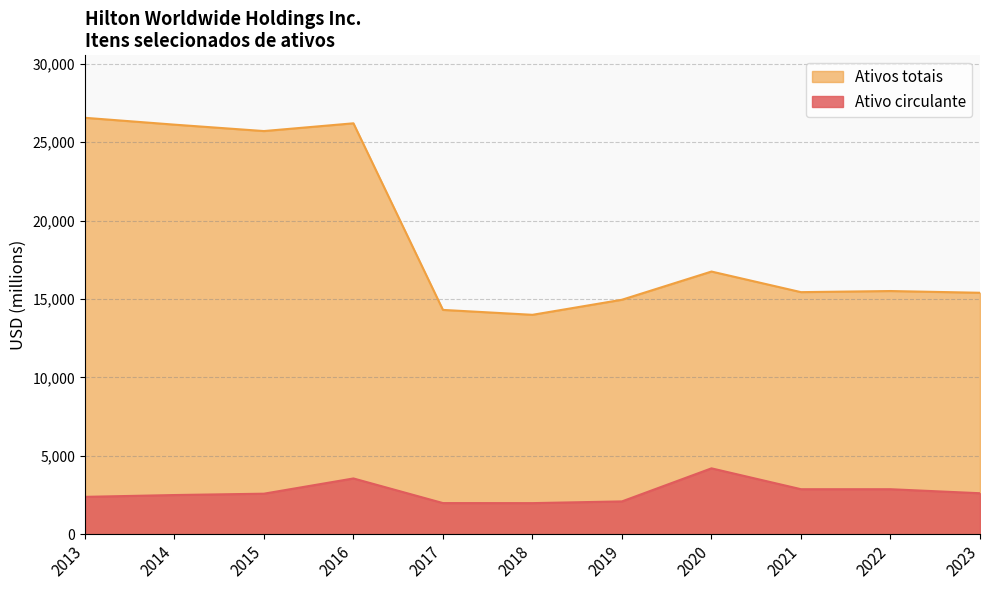

What is the difference between the second highest and minimum values in the Ativo circulante series?

1574